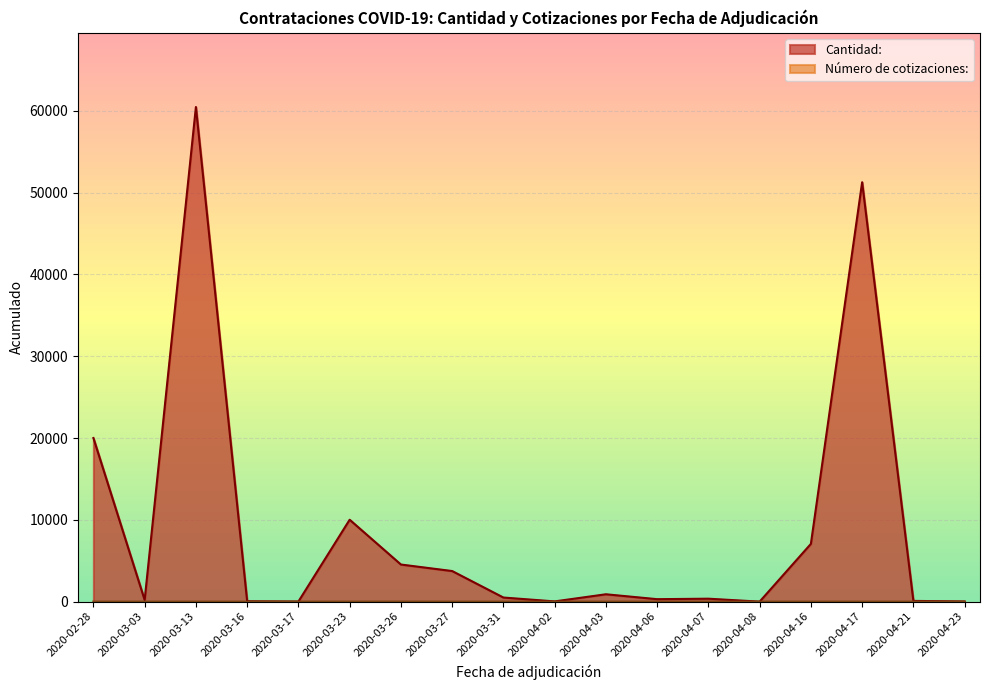

In Cantidad:, how many points are higher than both neighbors (excluding endpoints)?

5